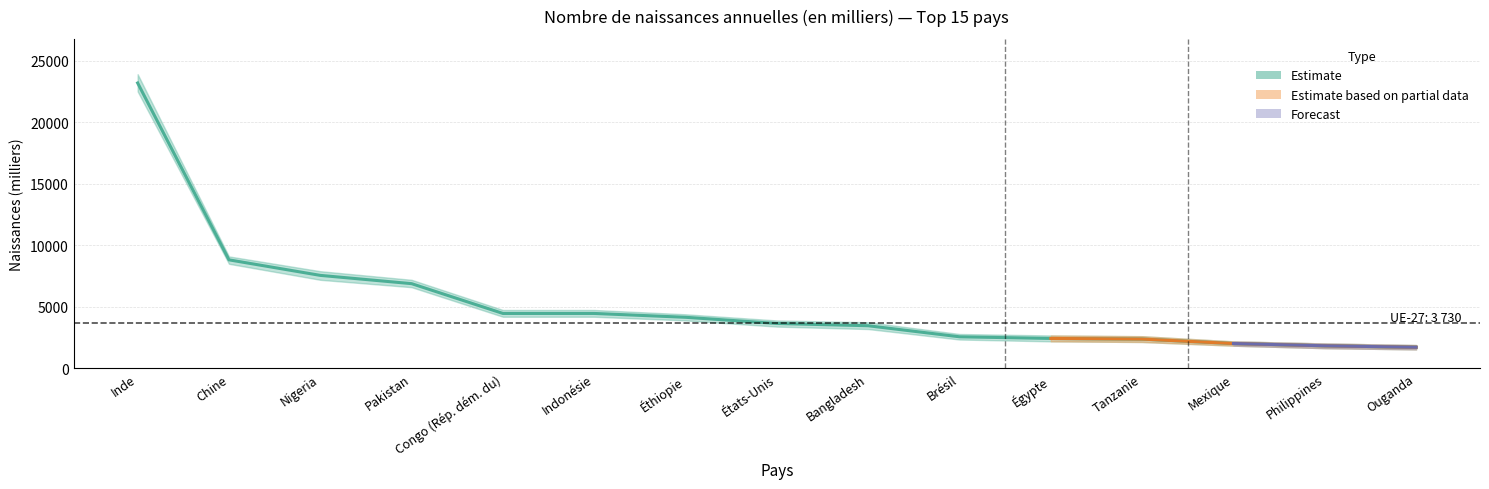

Reading left to right, list all the values displayed in this chart.

Inde=23187	Chine=8822	Nigeria=7560	Pakistan=6888	Congo (Rép. dém. du)=4468	Indonésie=4468	Éthiopie=4156	États-Unis=3654	Bangladesh=3469	Brésil=2572	Égypte=2437	Tanzanie=2386	Mexique=2024	Philippines=1841	Ouganda=1722